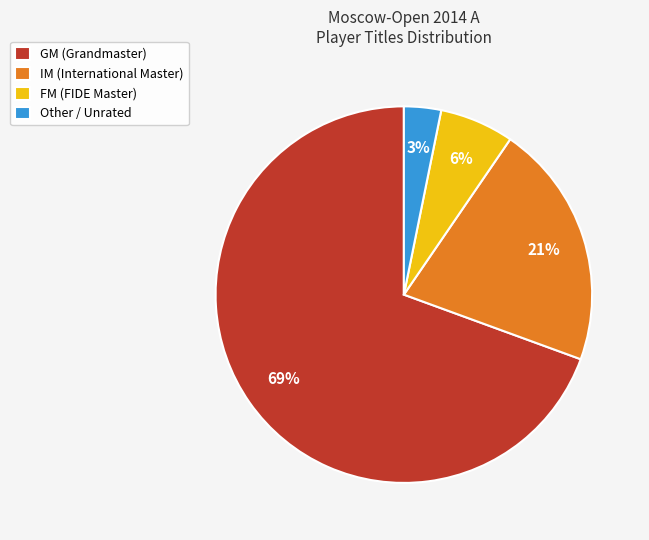

Which slice is the largest?

GM